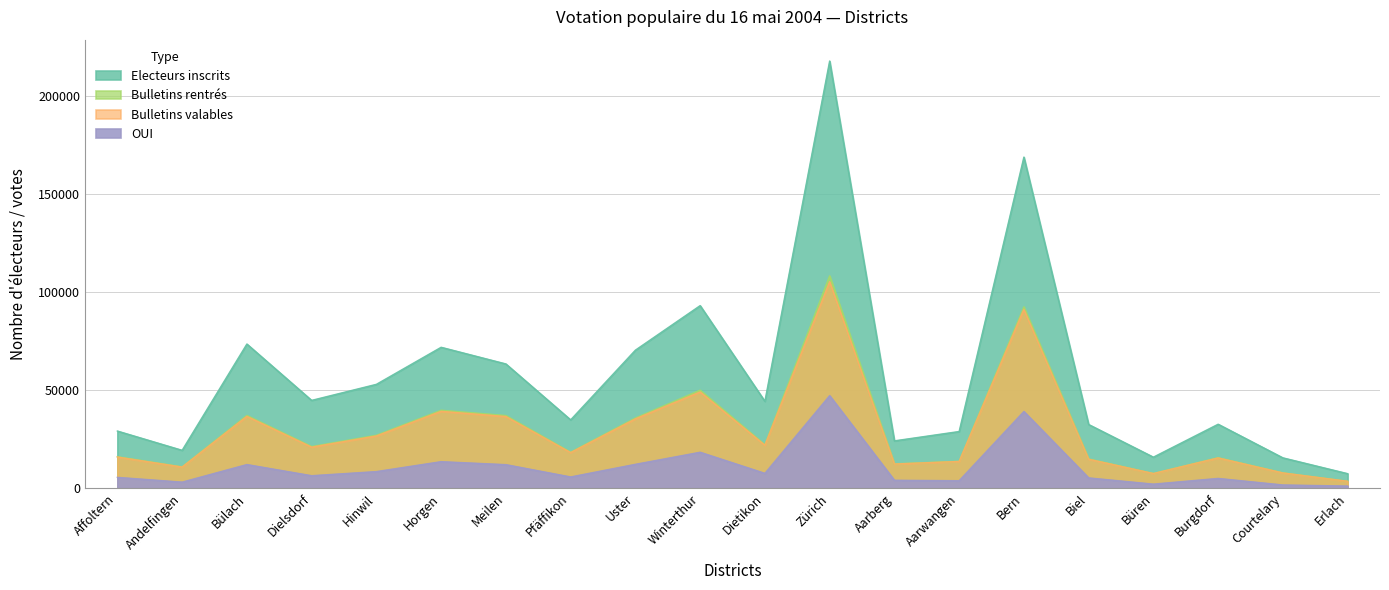

Reading left to right, extract all data points from this chart.

Electeurs inscrits: 29147	19332	73473	44768	52941	71817	63331	34843	70354	93036	44289	217620	24146	28907	168688	32480	15847	32622	15494	7439
Bulletins rentrés: 16077	10916	37101	21248	27004	39749	37051	18368	35804	49981	22195	108209	12456	13745	92406	14949	7542	15585	7869	3567
Bulletins valables: 15902	10789	36617	20947	26633	39179	36533	18164	35340	49053	21901	105220	12337	13654	91137	14788	7503	15451	7791	3545
OUI: 5552	3124	12076	6398	8492	13547	12028	5767	12200	18347	7593	47182	4073	3850	39109	5282	2111	5019	1680	1124